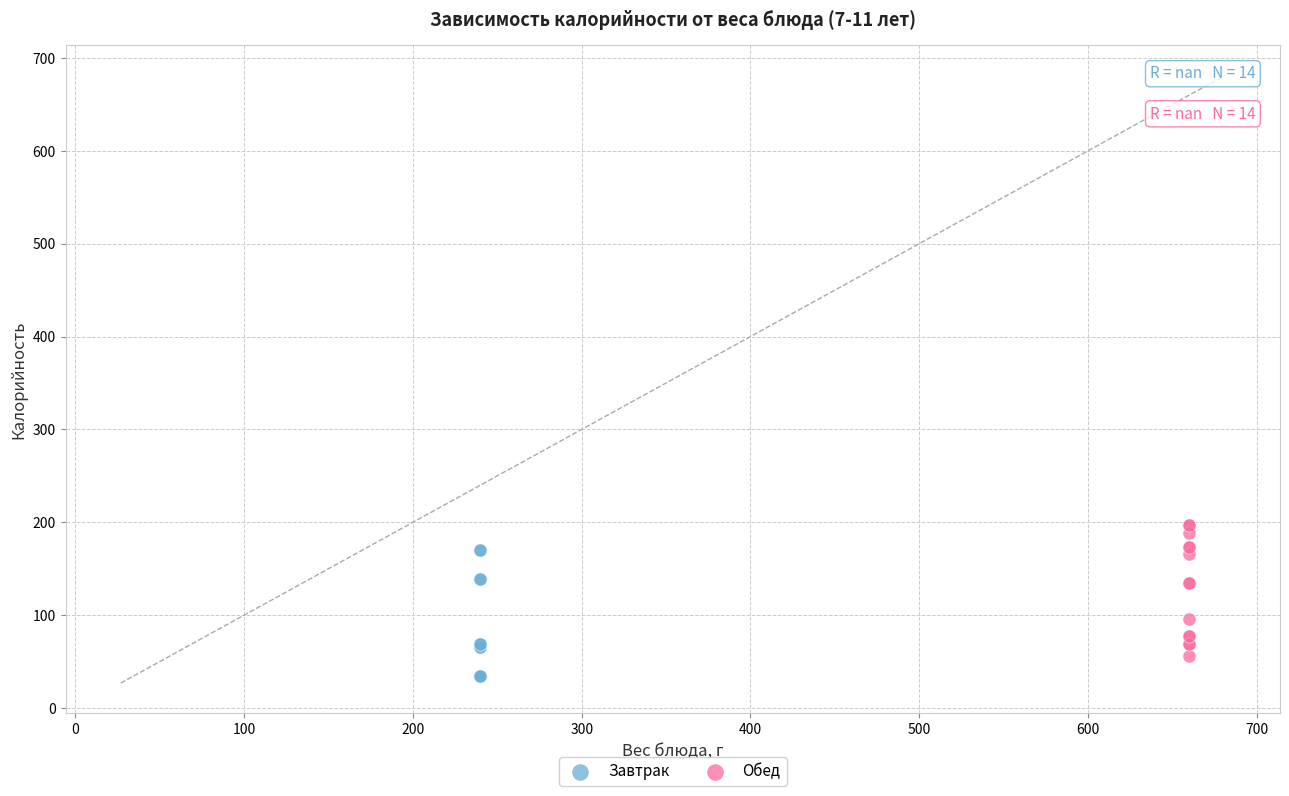

Which series contains the highest Y value?

Обед